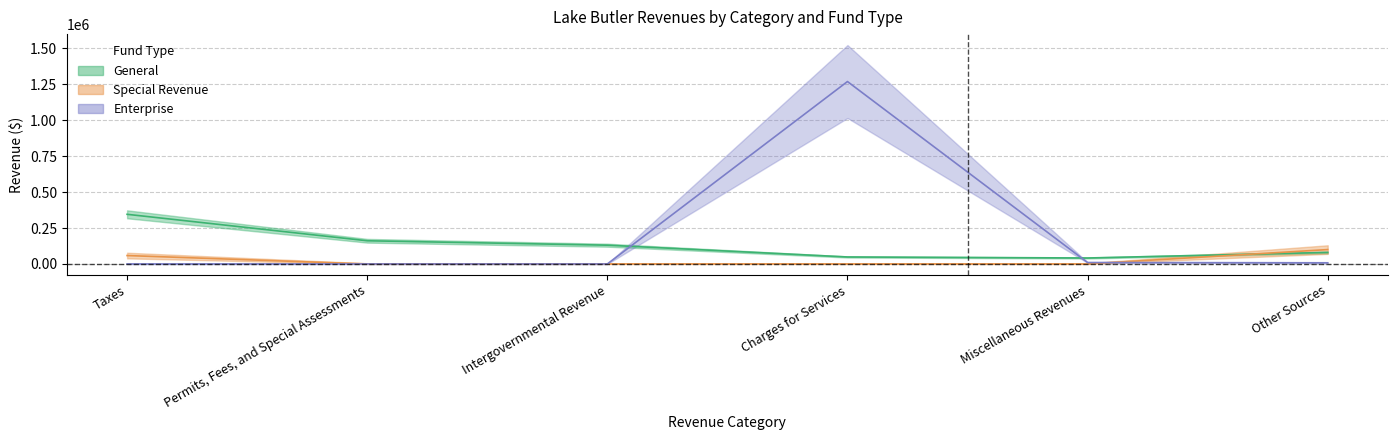

Which series changed the most between Taxes and Permits, Fees, and Special Assessments?

General